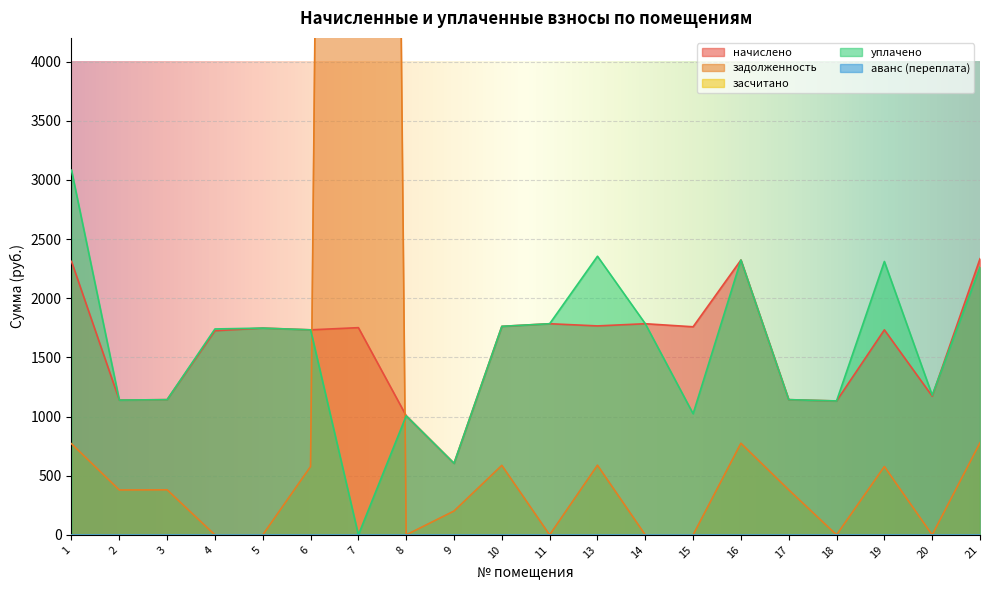

Is the value of уплачено at 1 greater than the value of начислено at 14?

Yes